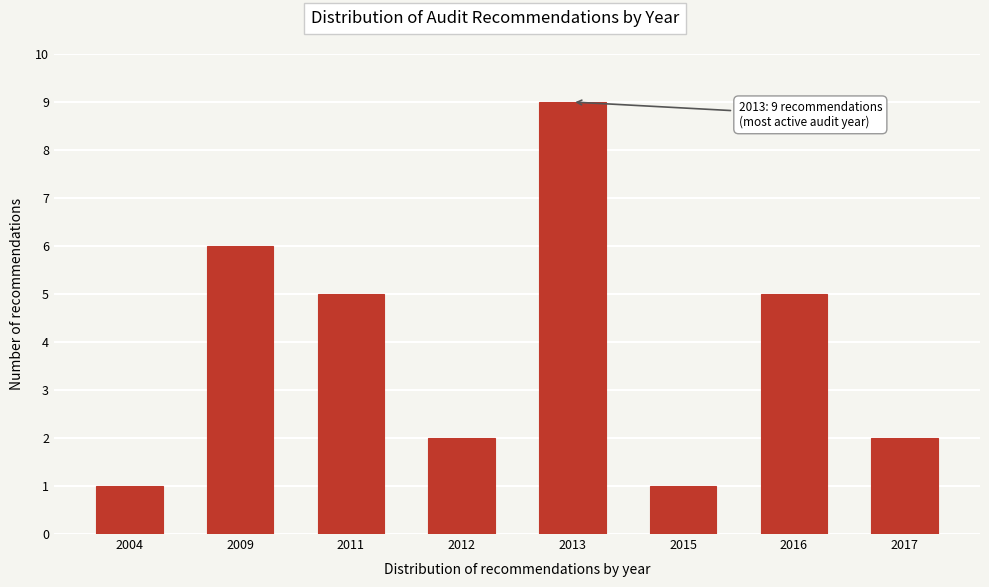

Reading left to right, extract all data points from this chart.

1	6	5	2	9	1	5	2